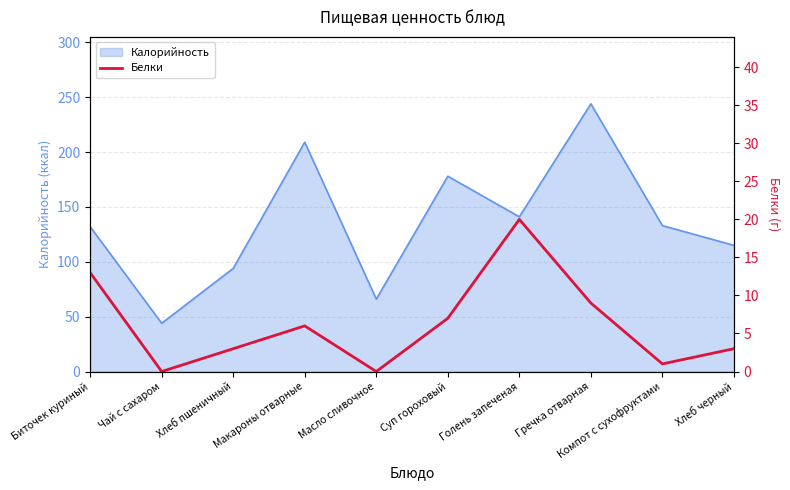

The value of Калорийность at Компот с сухофруктами is 225. True or false?

False